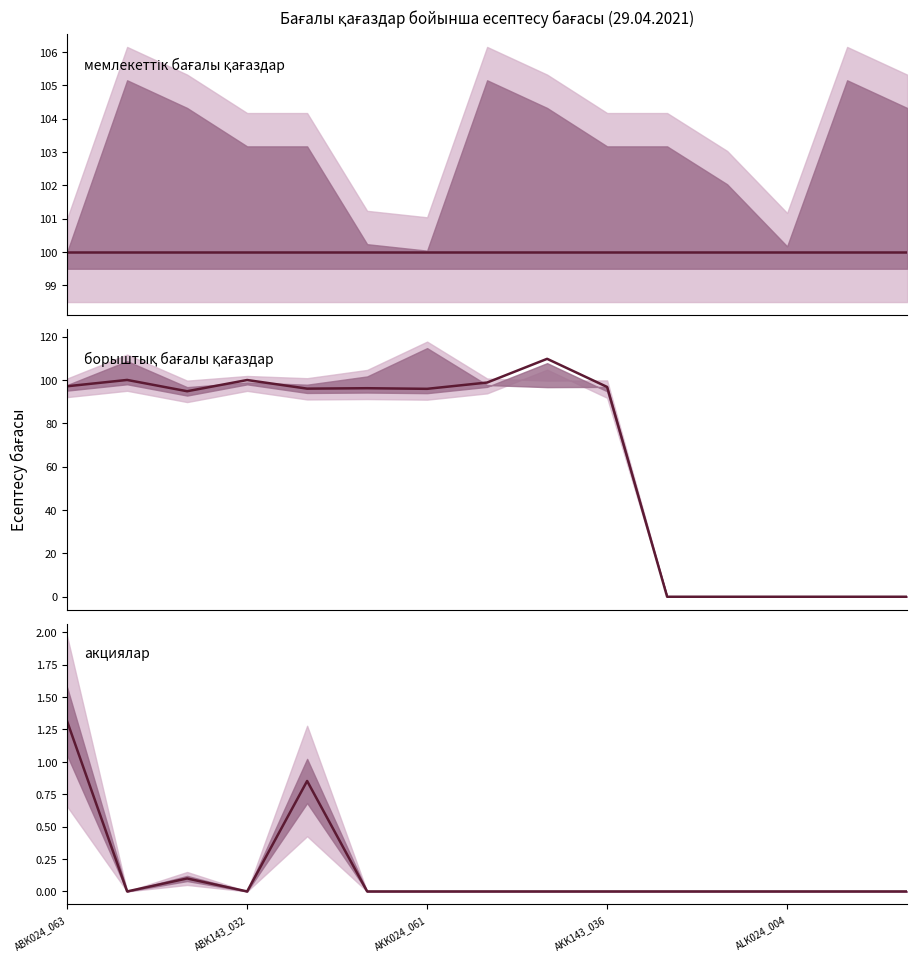

At how many categories does at least one series exceed 64?

15